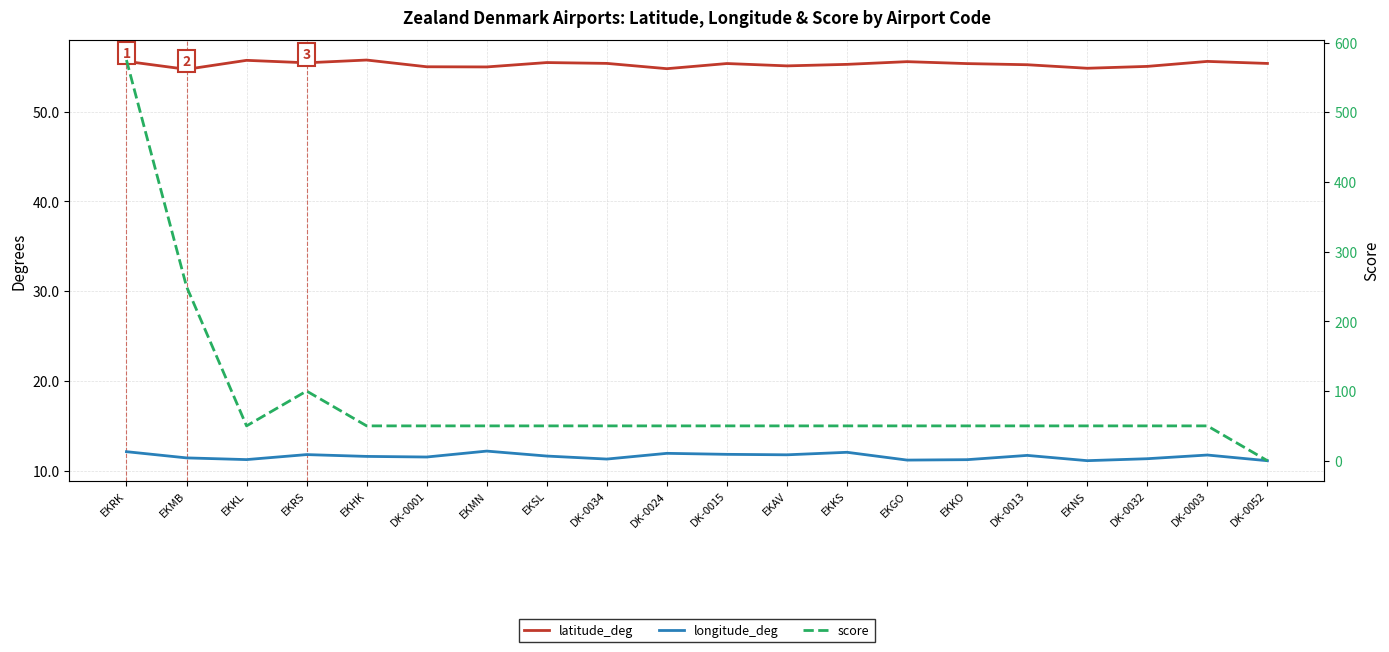

What is the label of the 12th point from the right?

DK-0034